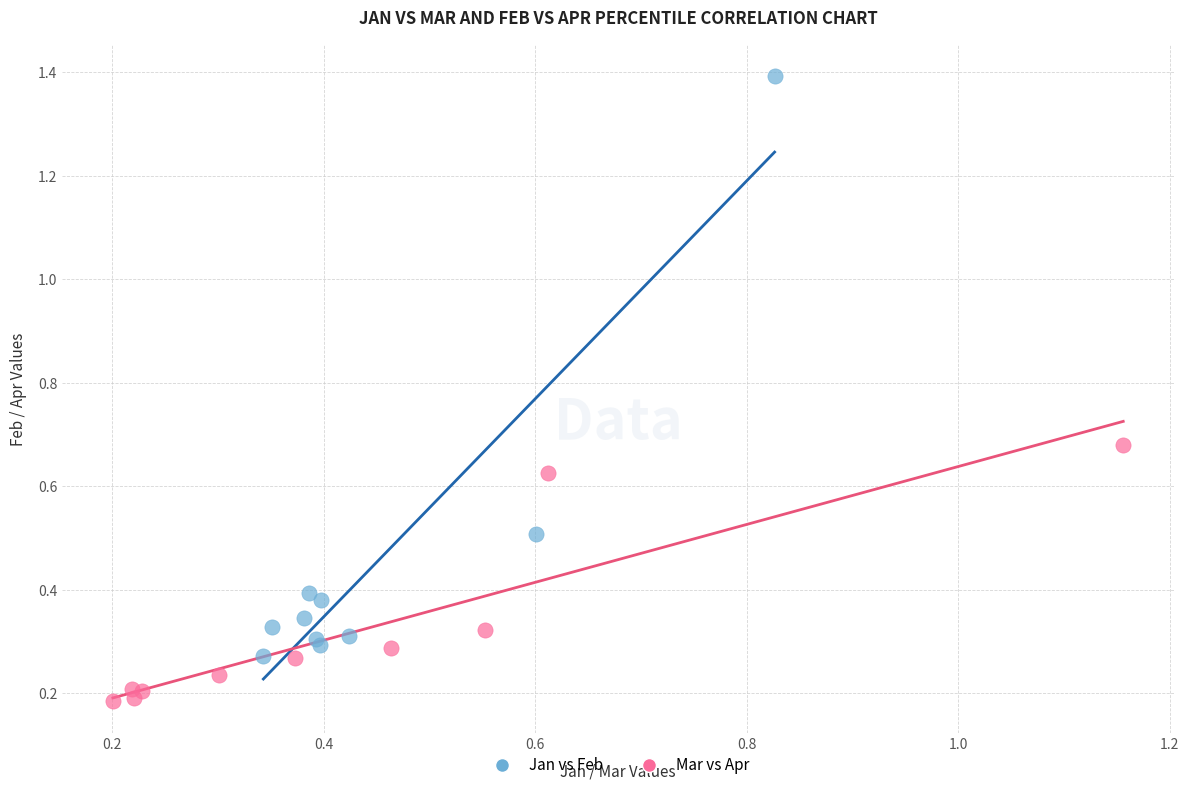

What are all the series names shown in the legend?

Jan vs Feb, Mar vs Apr